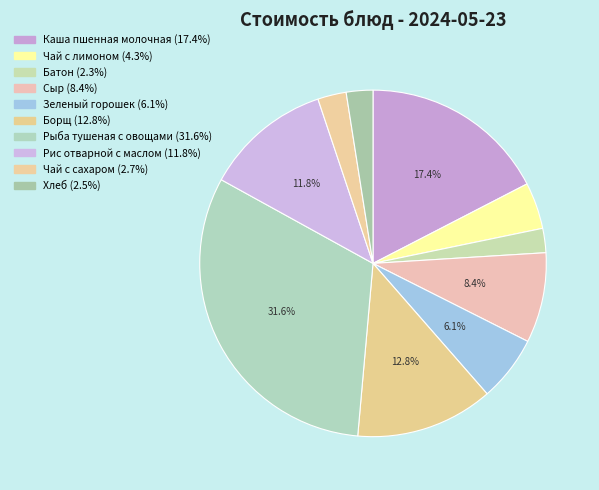

To the nearest percent, what portion does Рыба тушеная с овощами represent?

32%